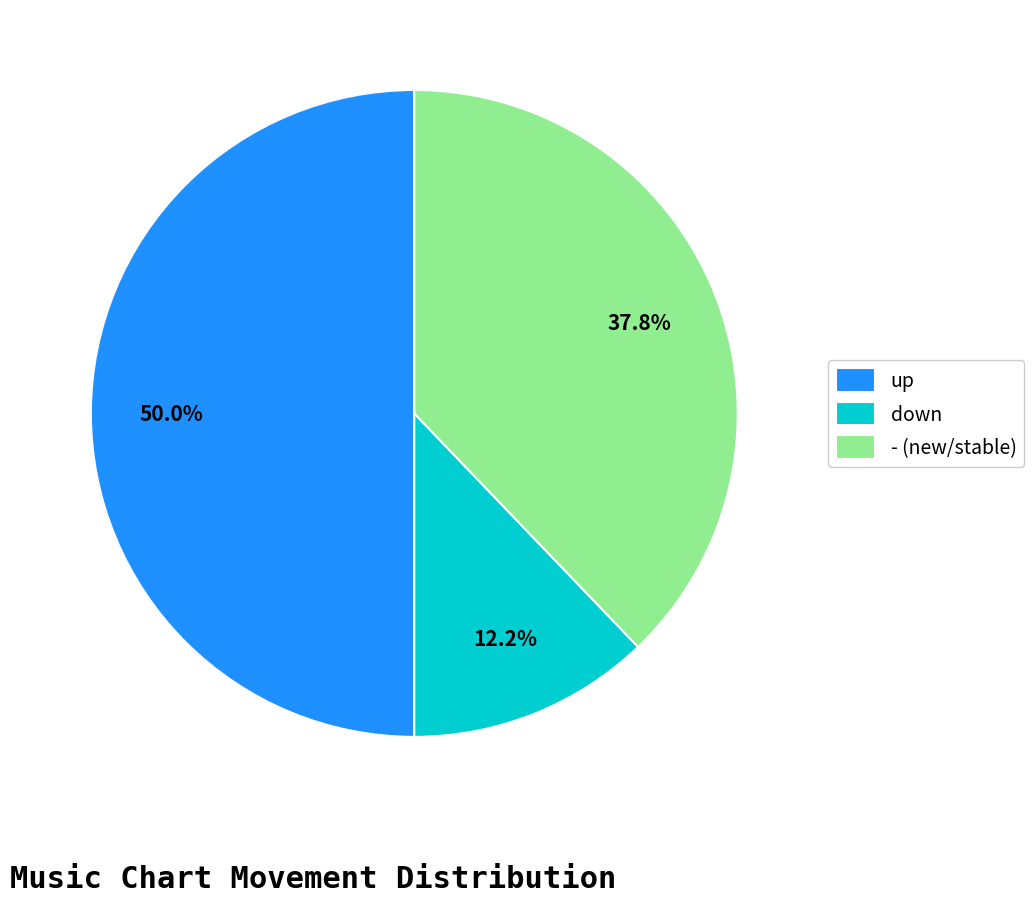

How much of the chart is everything except -?

62.2%